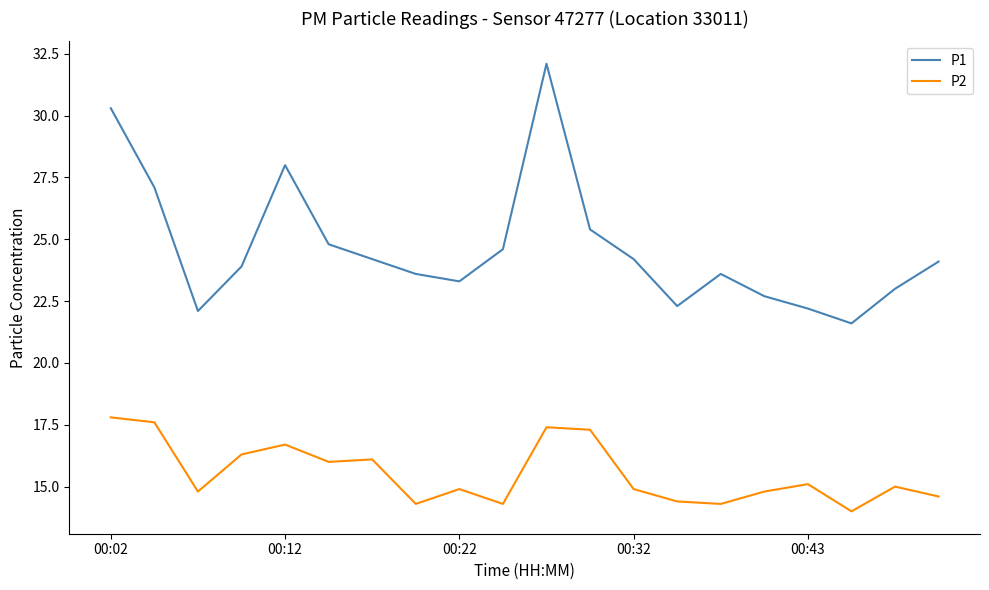

What is the average value of the P2 series?

15.5